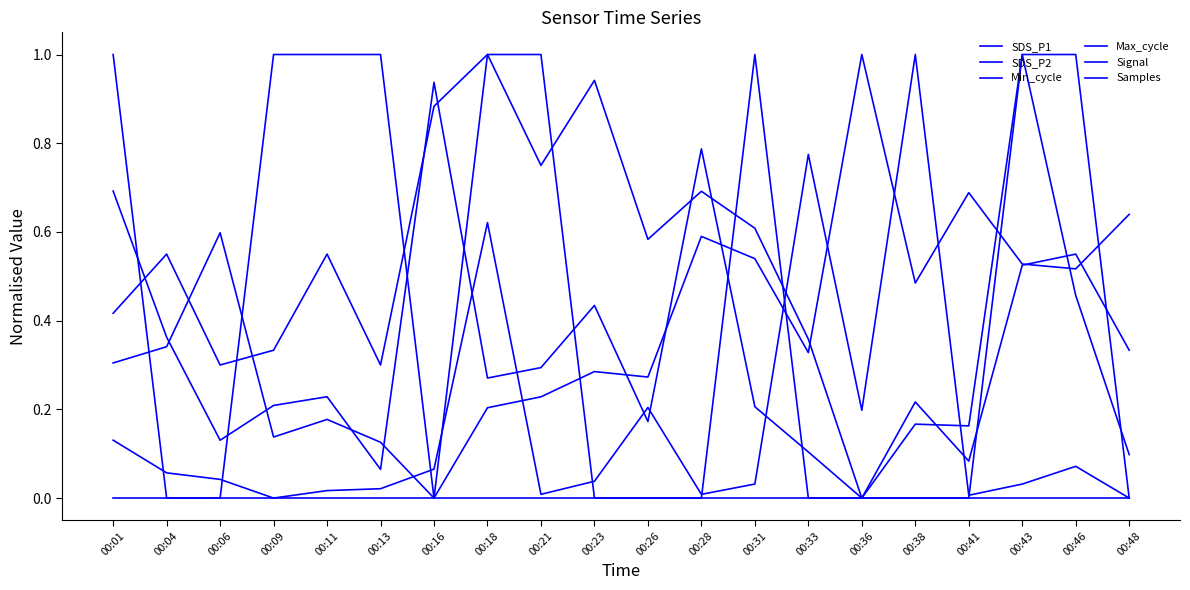

What is the difference between the maximum and minimum values in the Samples series?

1.0